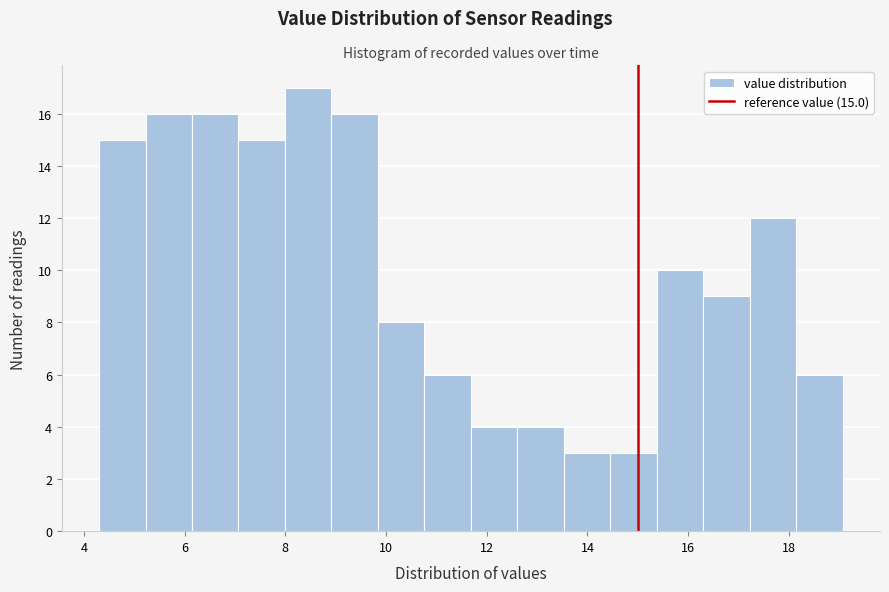

Which range on the x-axis has the tallest bar?

8.0 to 9.0